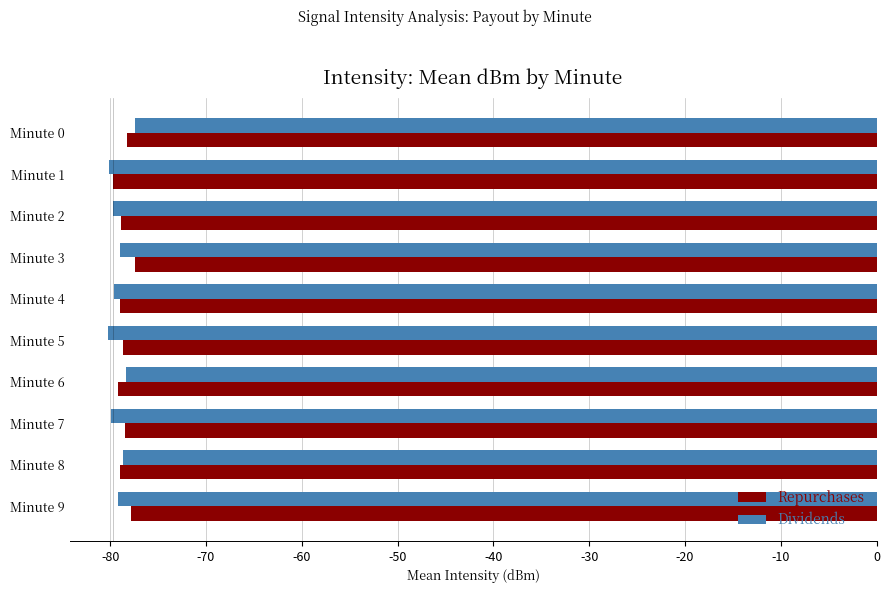

What is the maximum value shown in the chart?

-77.4